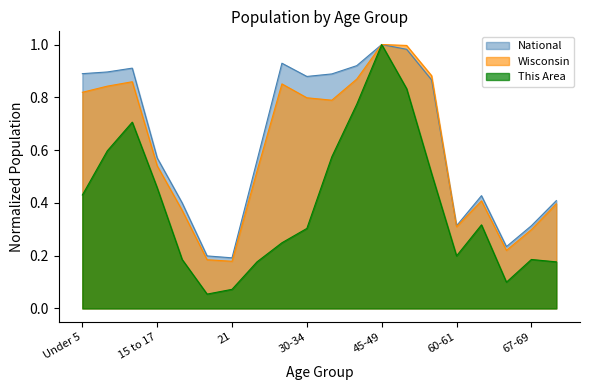

At how many categories does at least one series exceed 0?

20